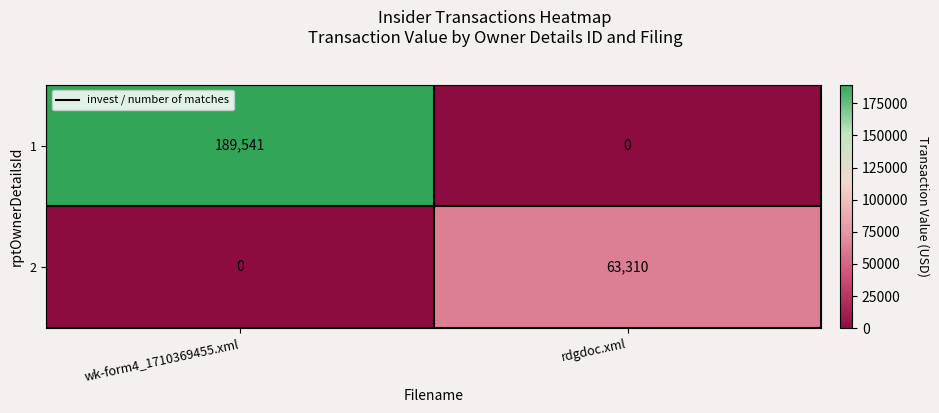

What is the total value across all series at rdgdoc.xml?

63310